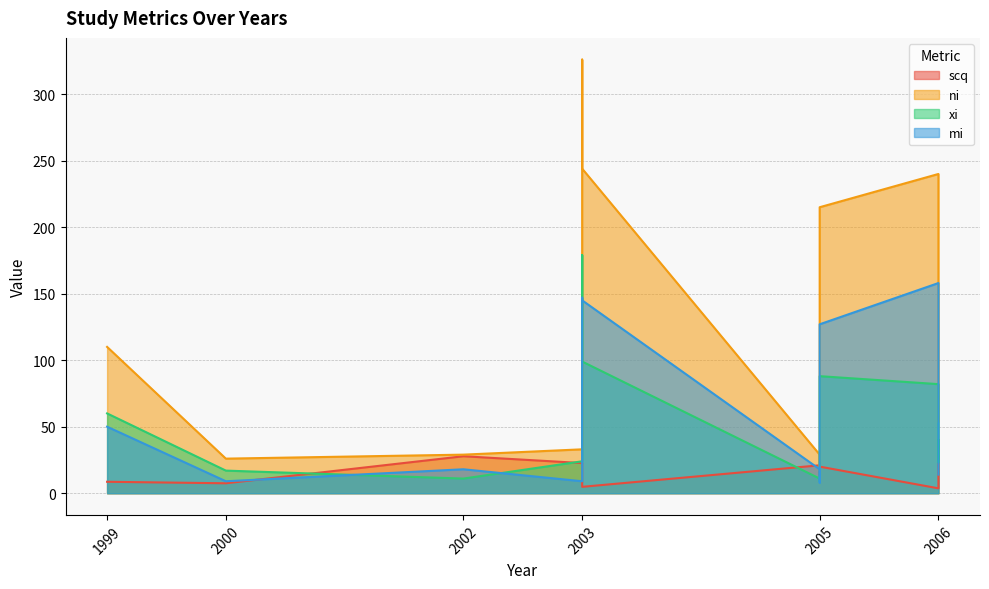

Where does the scq series first go above 15?

2002